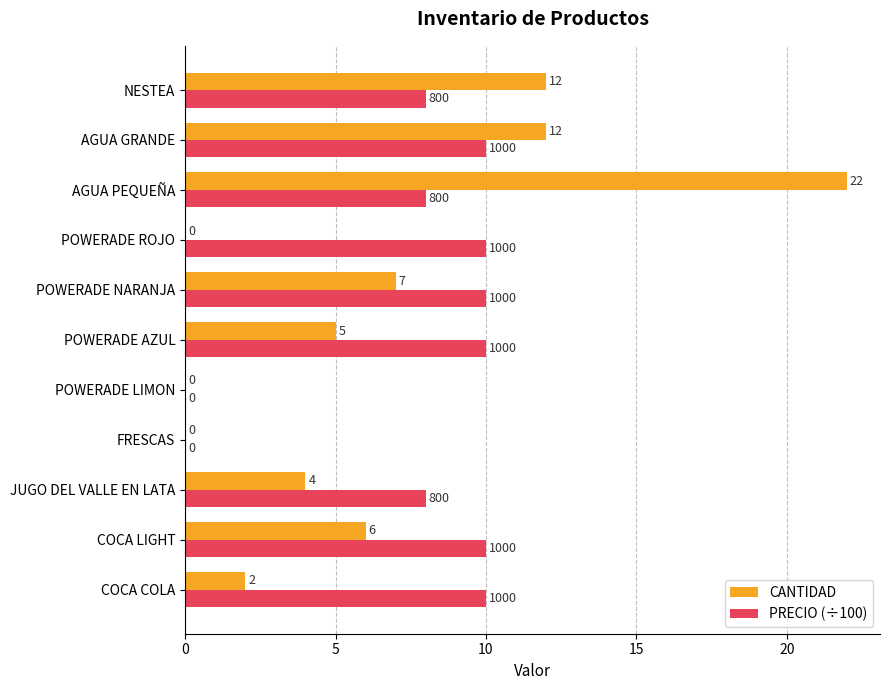

Which series has the largest range (max minus min)?

CANTIDAD